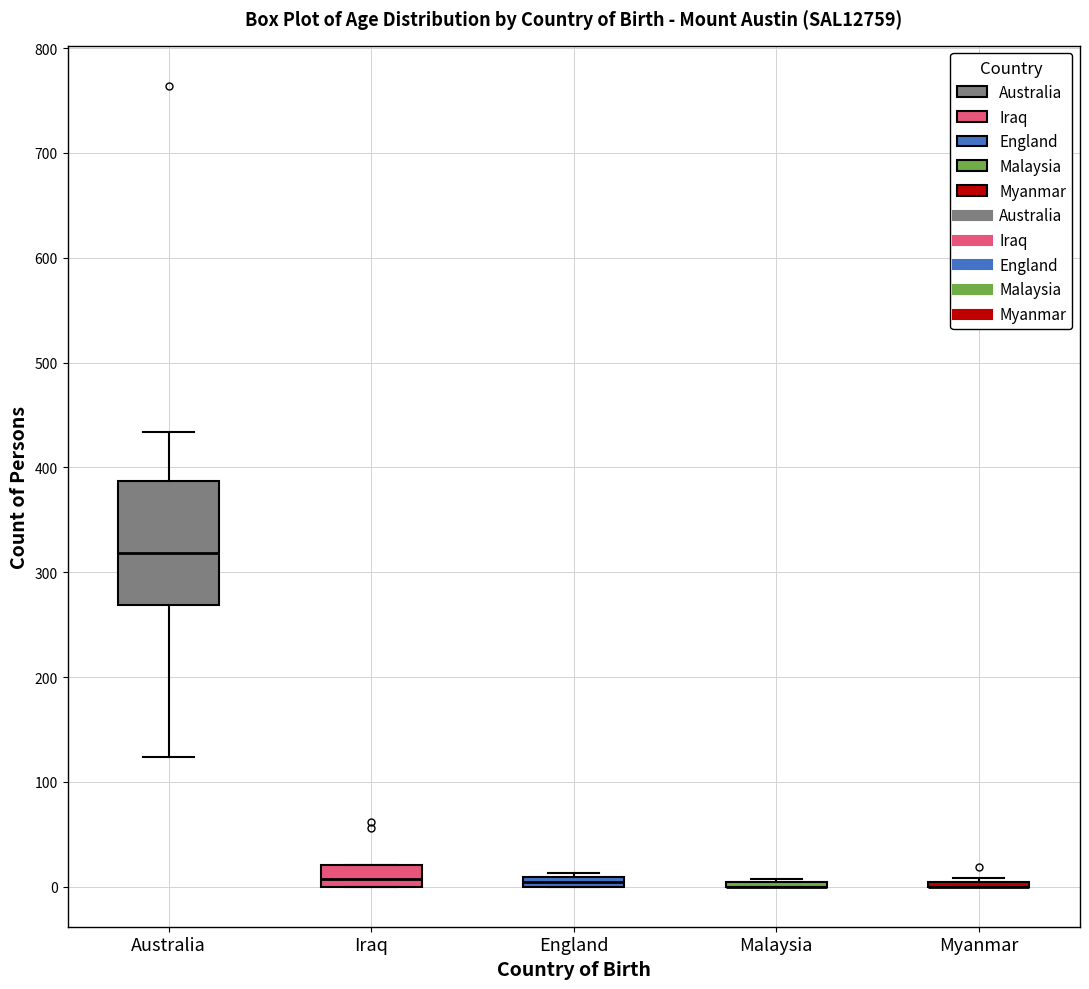

Which box is the tallest, from its lower edge to its upper edge?

Australia